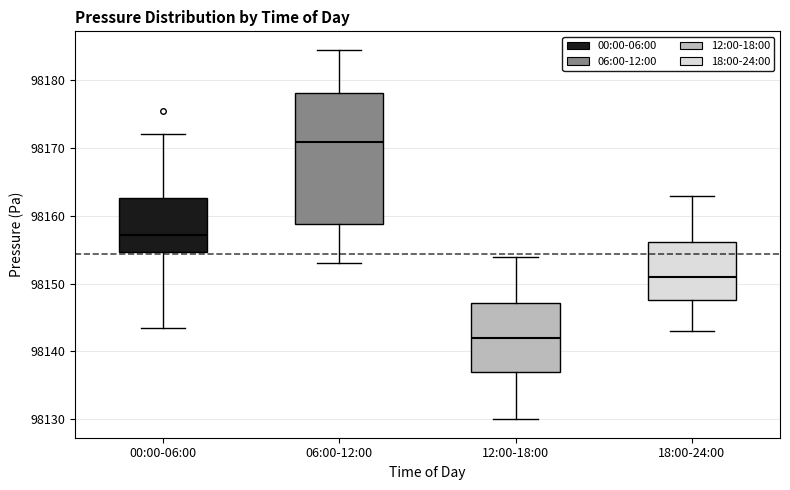

Comparing the boxes themselves (not the whiskers), which one is the tallest?

06:00-12:00